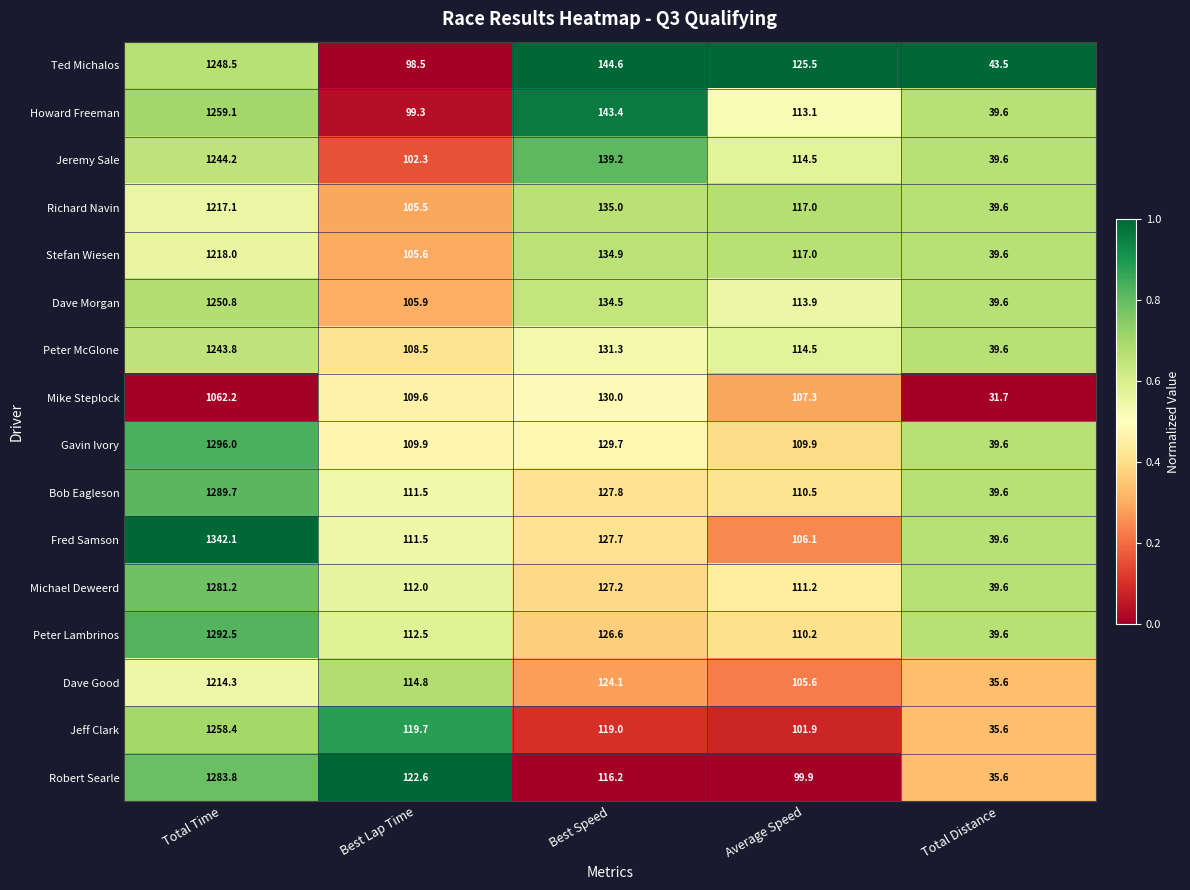

True or false: Mike Steplock has a value of 31.7 at Total Distance.

True